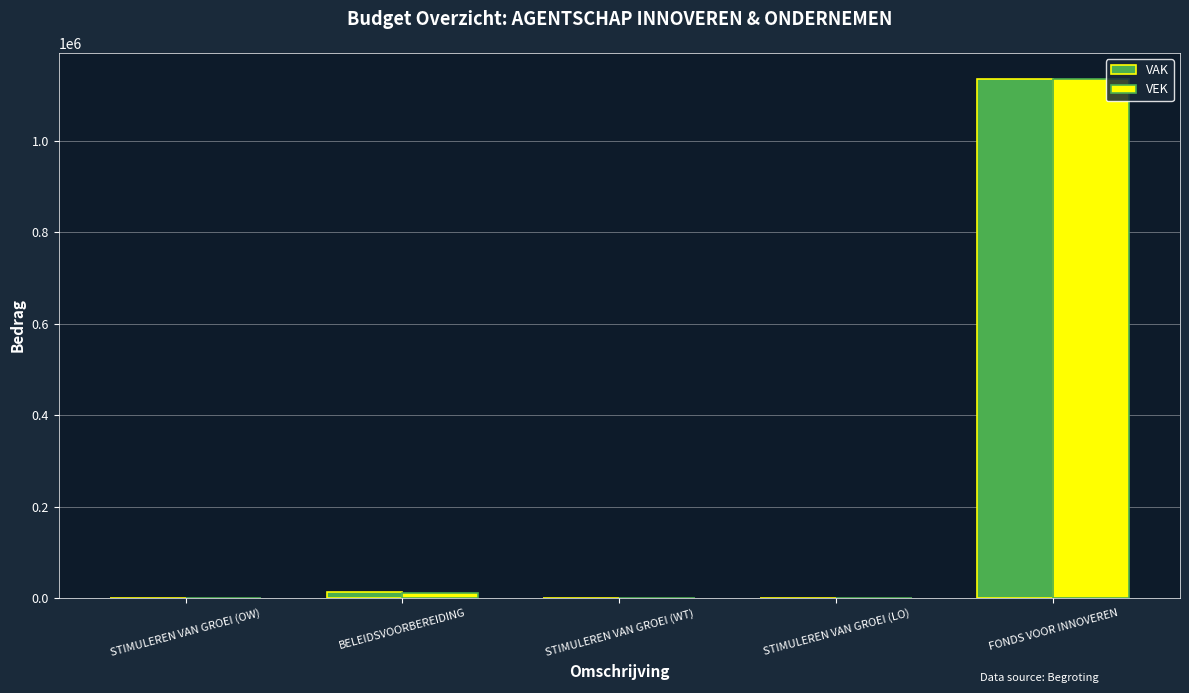

What is the total value across all series at STIMULEREN VAN GROEI (LO)?

1093